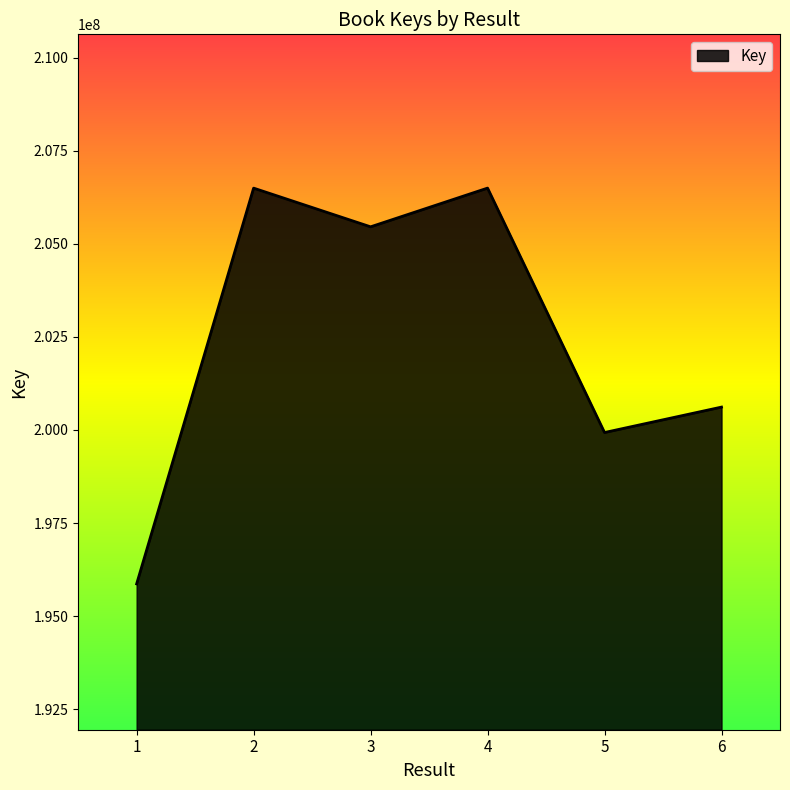

What is the approximate value at 3, to the nearest 50?

205456150